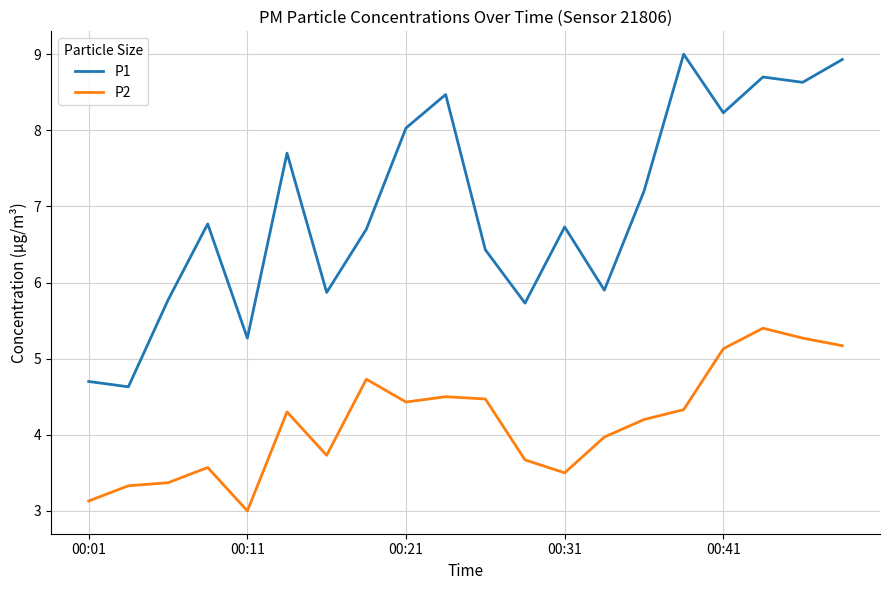

True or false: P2 and P1 intersect in this chart.

False